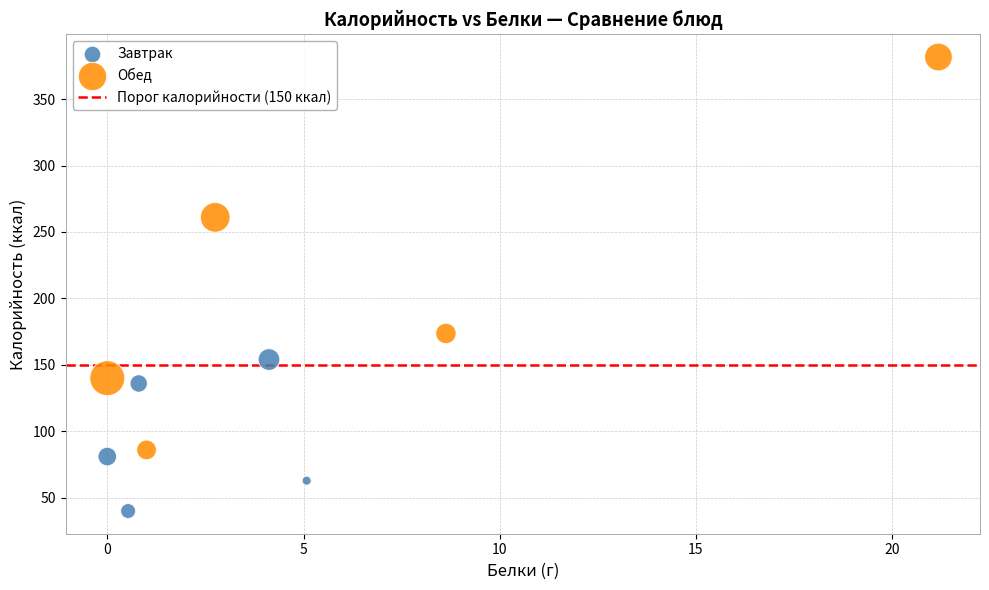

Which series has the widest spread of Y values?

Обед